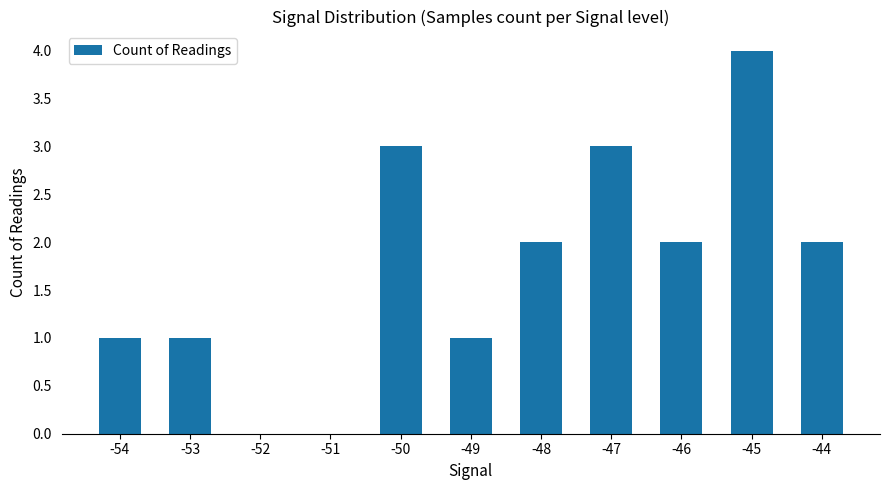

At which category does the chart reach its peak across all series?

-45